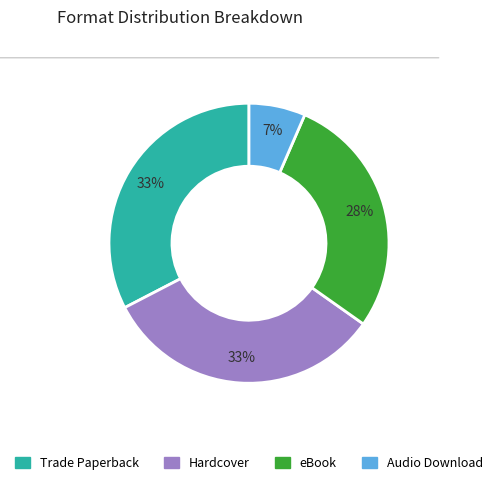

Does Trade Paperback account for over 50% of the chart?

No